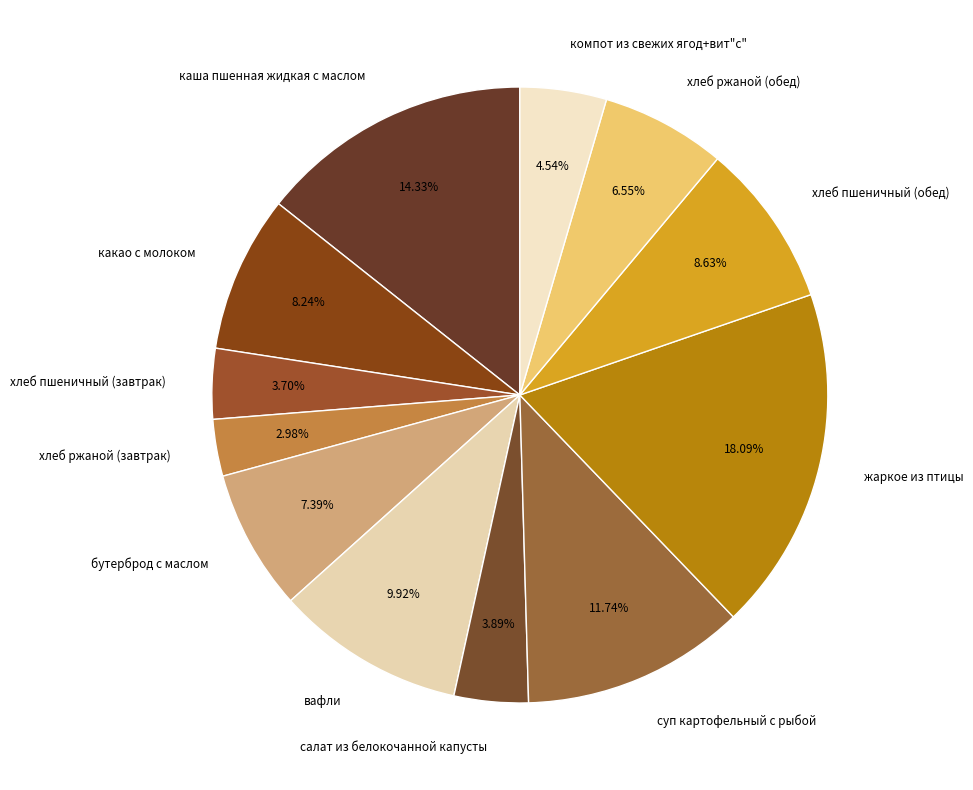

Is there any slice that represents more than half of the pie?

No